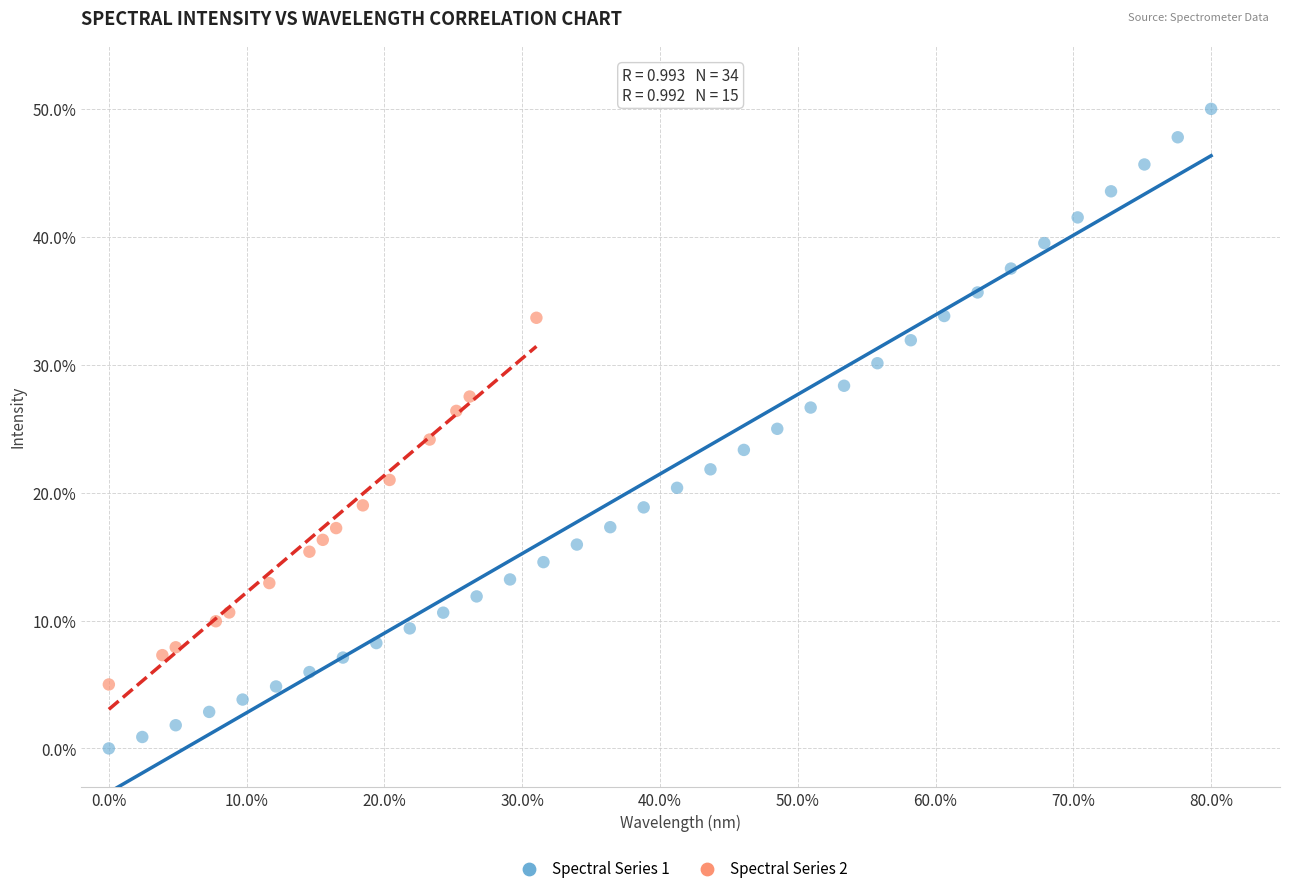

Which series reaches the maximum Y coordinate?

Spectral Series 1